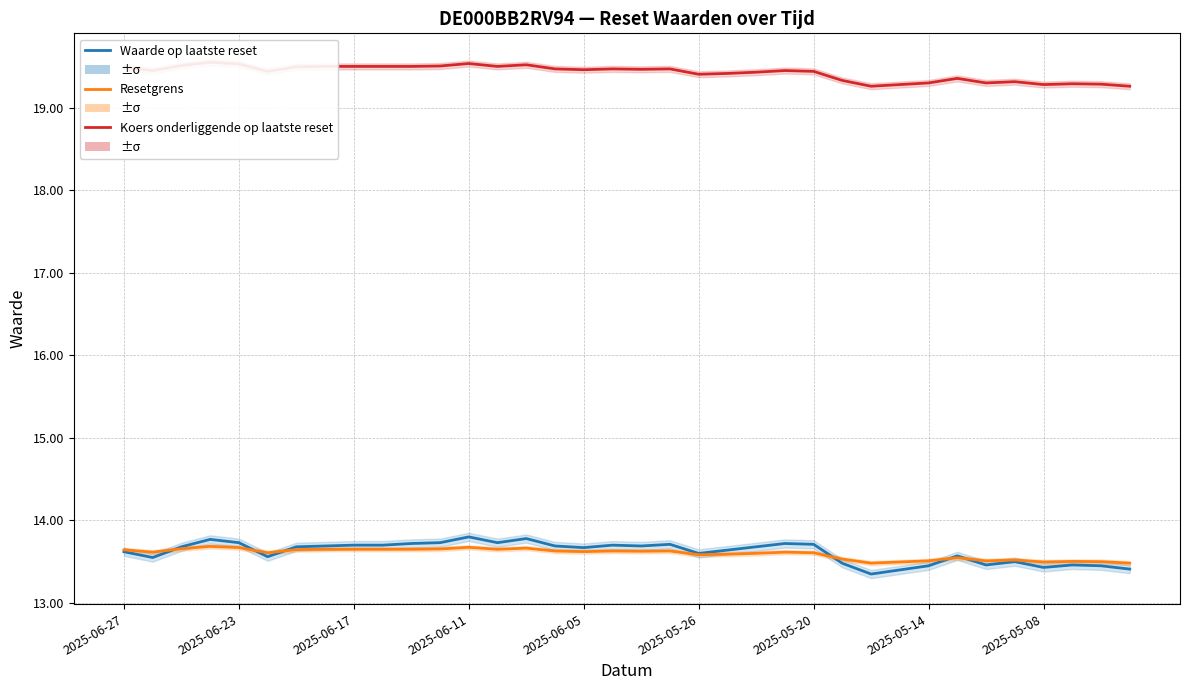

The Koers onderliggende op laatste reset series shows 19.5 at 15. True or false?

True